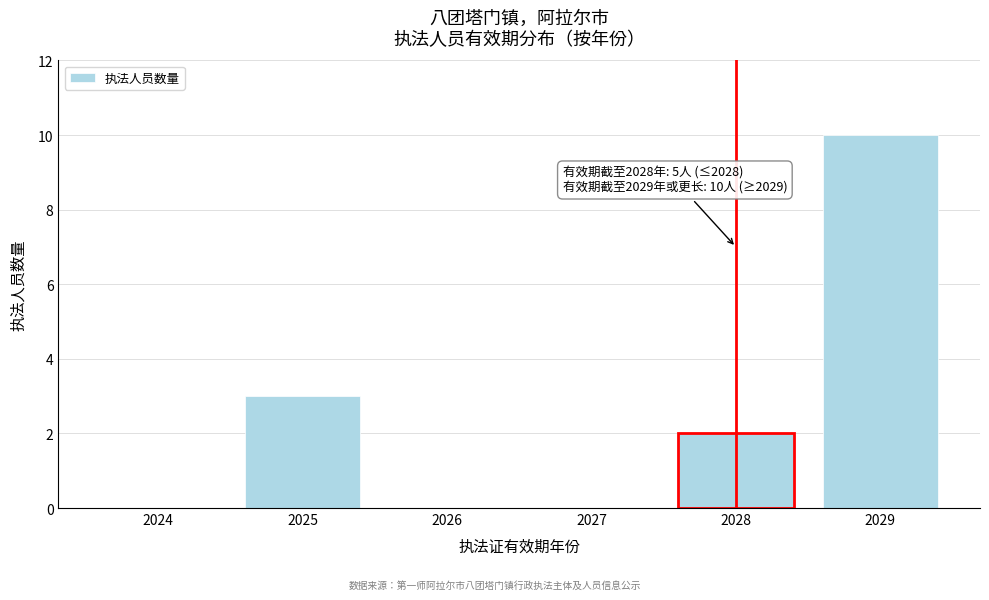

Reading left to right, list all the values displayed in this chart.

2024=0	2025=3	2026=0	2027=0	2028=2	2029=10